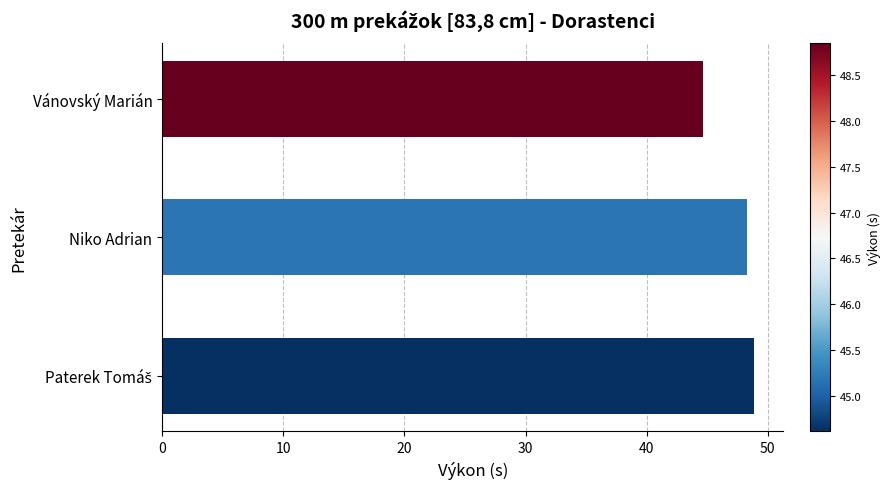

Which has a higher value, Vánovský Marián or Niko Adrian?

Niko Adrian